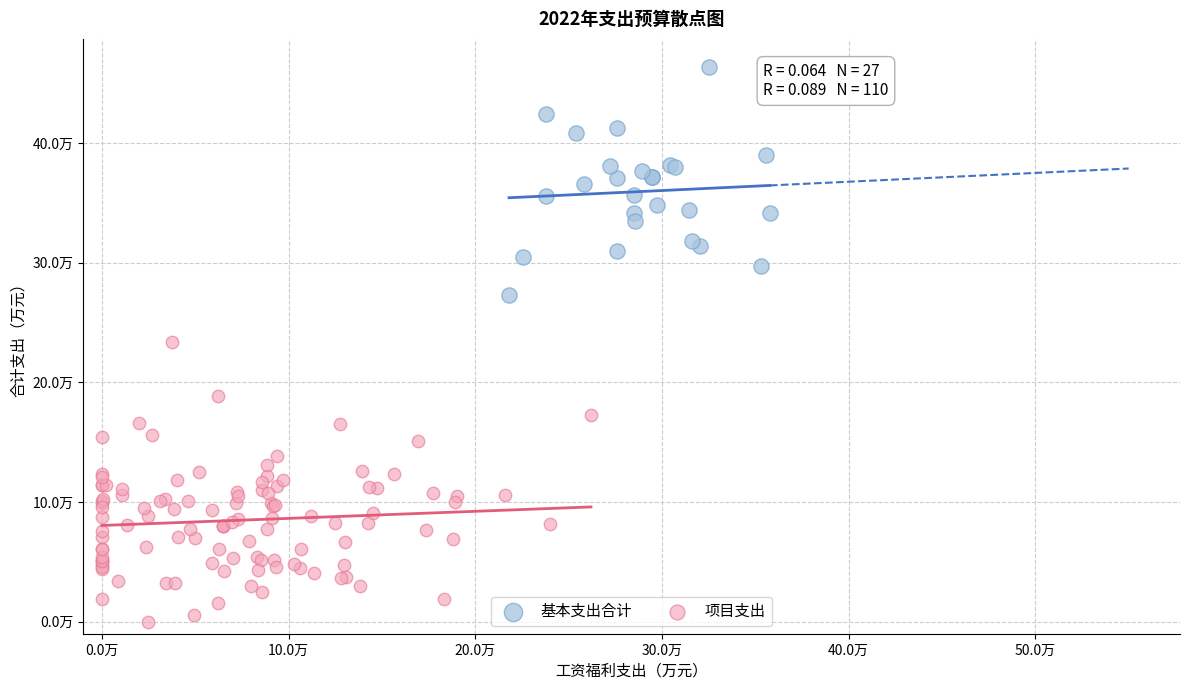

What are all the series names shown in the legend?

基本支出合计, 项目支出